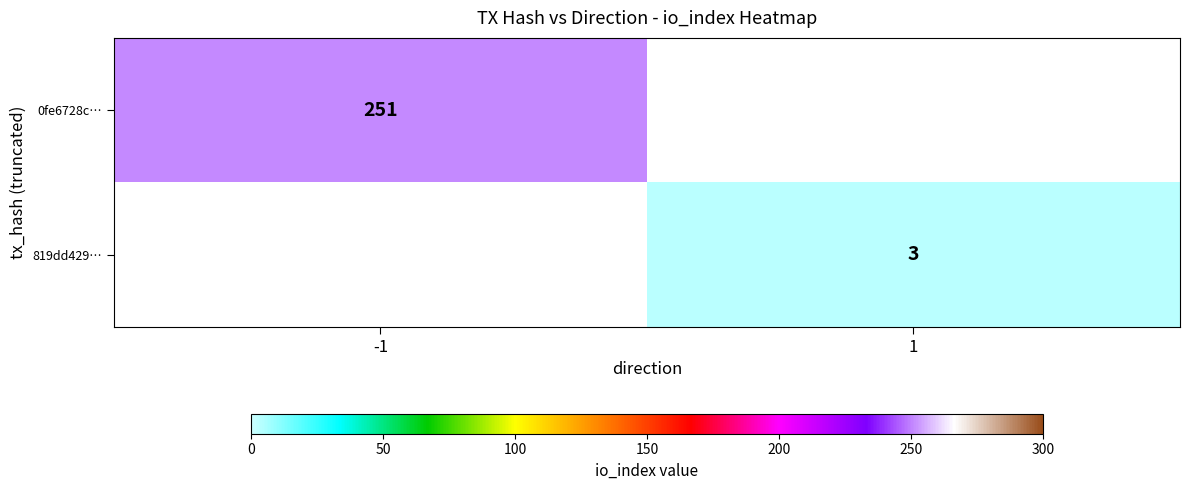

True or false: 819dd429… has a value of 3 at 1.

True